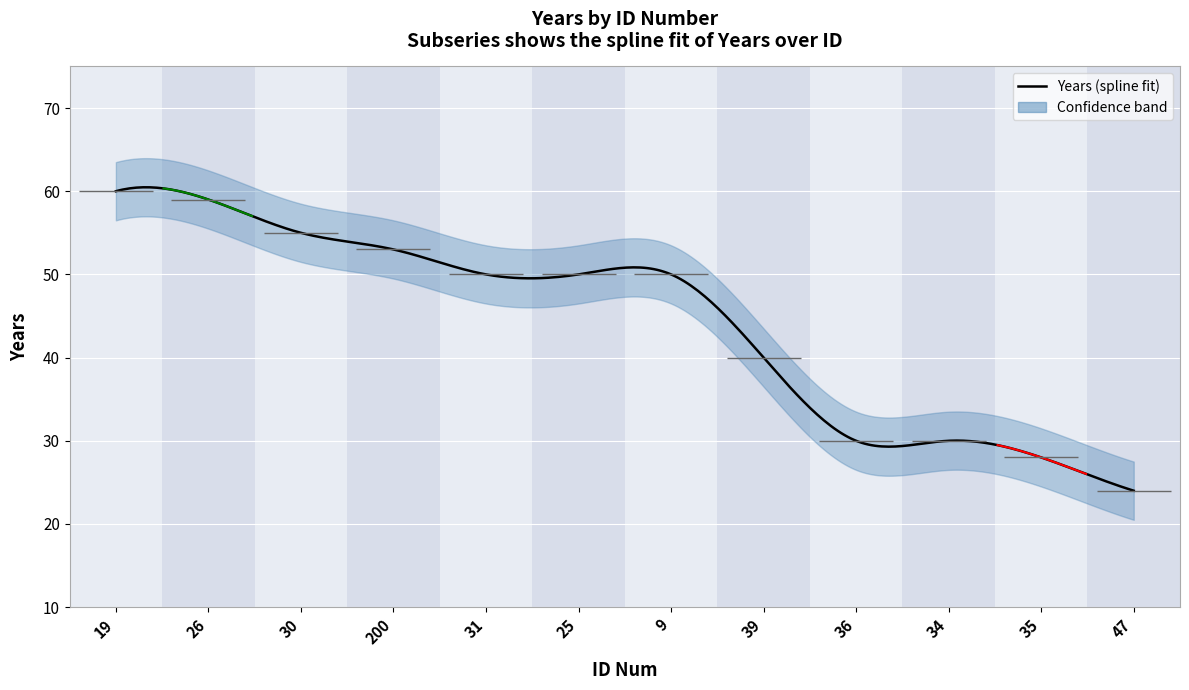

What is the change in value from 39 to 35?

-12